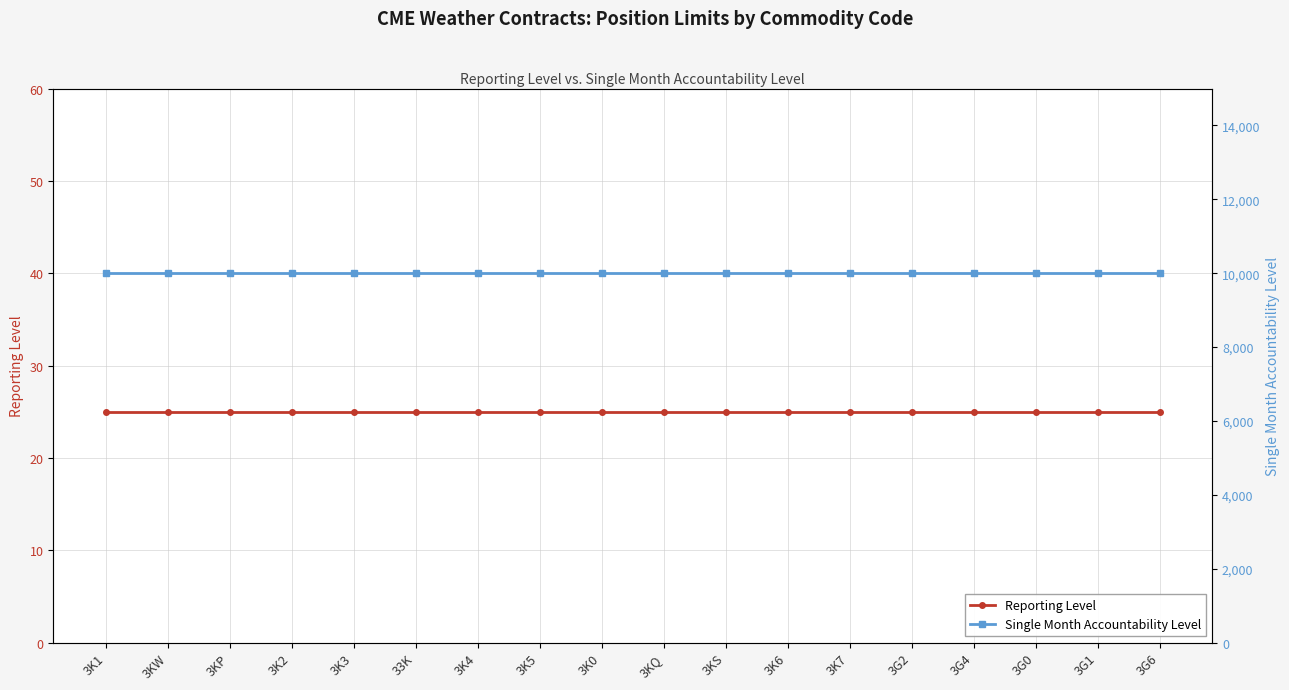

Reading left to right, what are all the values shown in this chart?

Reporting Level: 3K1=25	3KW=25	3KP=25	3K2=25	3K3=25	33K=25	3K4=25	3K5=25	3K0=25	3KQ=25	3KS=25	3K6=25	3K7=25	3G2=25	3G4=25	3G0=25	3G1=25	3G6=25
Single Month Accountability Level: 3K1=10000	3KW=10000	3KP=10000	3K2=10000	3K3=10000	33K=10000	3K4=10000	3K5=10000	3K0=10000	3KQ=10000	3KS=10000	3K6=10000	3K7=10000	3G2=10000	3G4=10000	3G0=10000	3G1=10000	3G6=10000